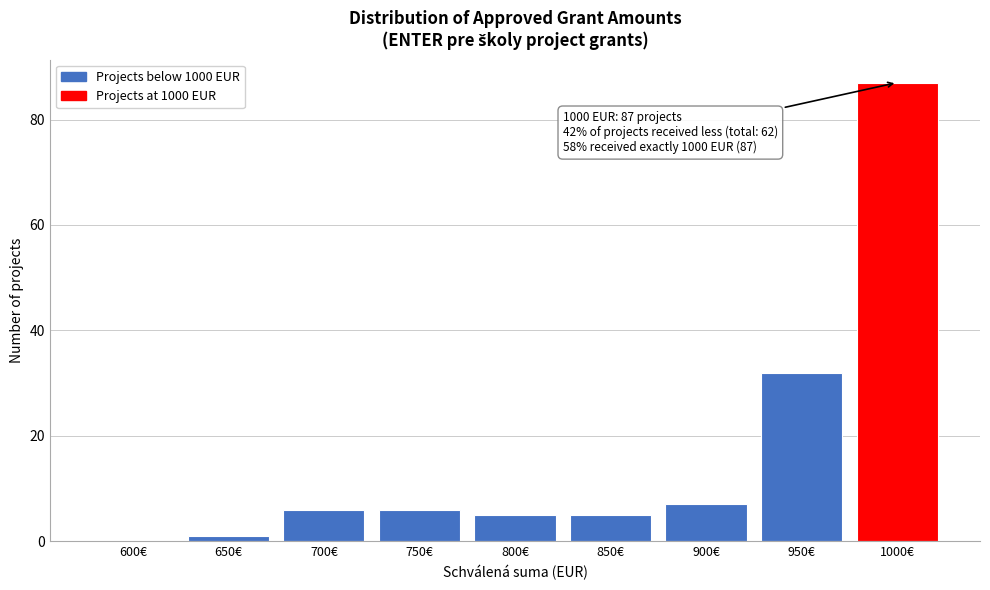

Reading left to right, list all the values displayed in this chart.

600€=0	650€=1	700€=6	750€=6	800€=5	850€=5	900€=7	950€=32	1000€=87